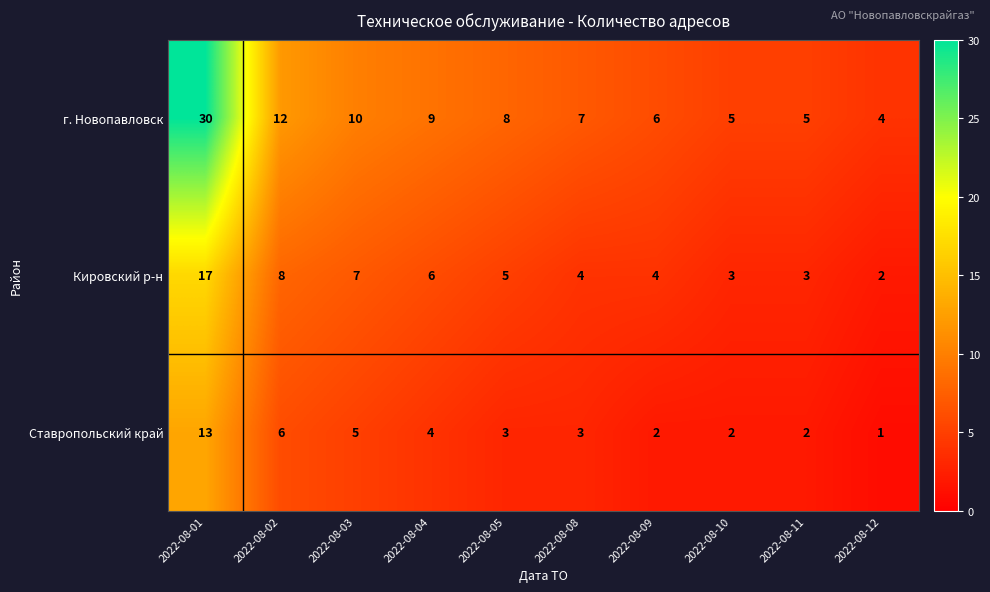

List the series in order of their overall mean, lowest first.

Ставропольский край, Кировский р-н, г. Новопавловск